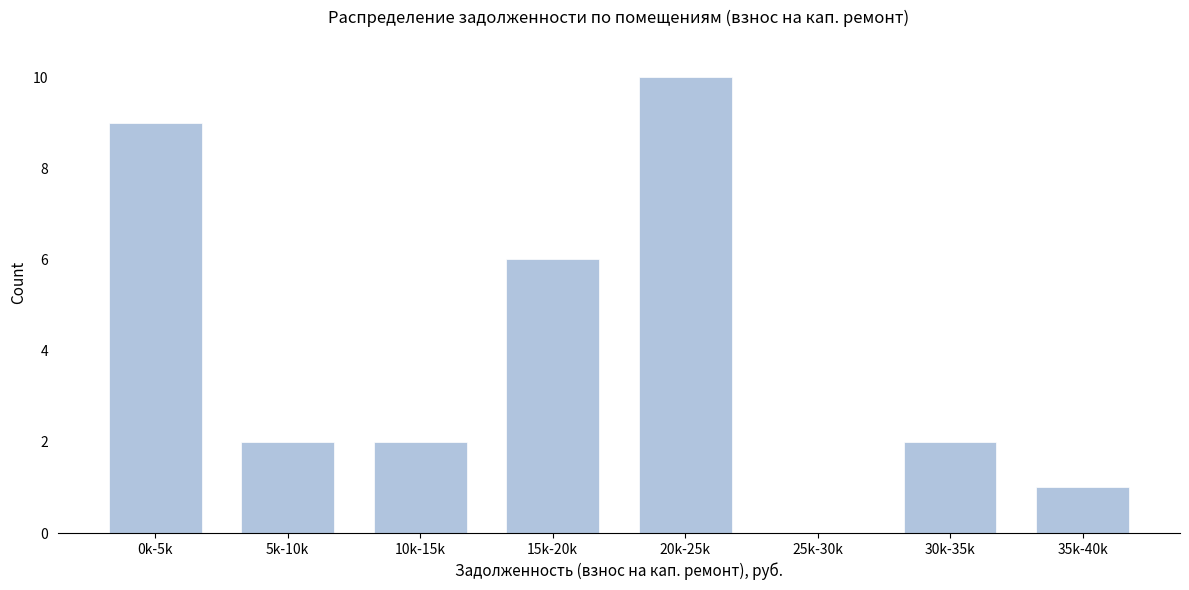

Reading left to right, what are all the values shown in this chart?

0k-5k=9	5k-10k=2	10k-15k=2	15k-20k=6	20k-25k=10	25k-30k=0	30k-35k=2	35k-40k=1